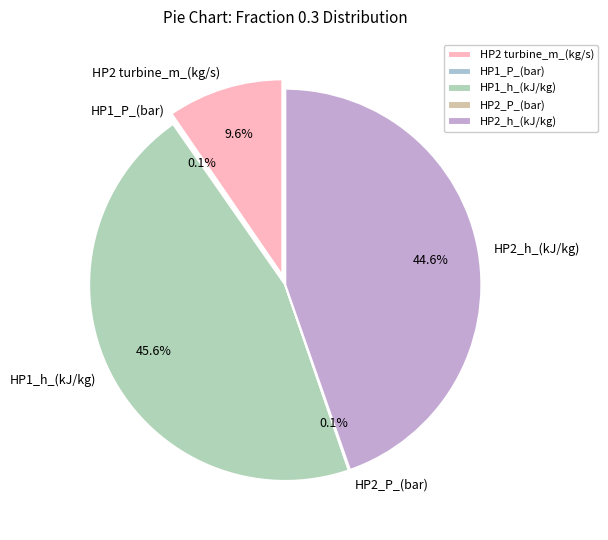

How many slices are in this pie chart?

5